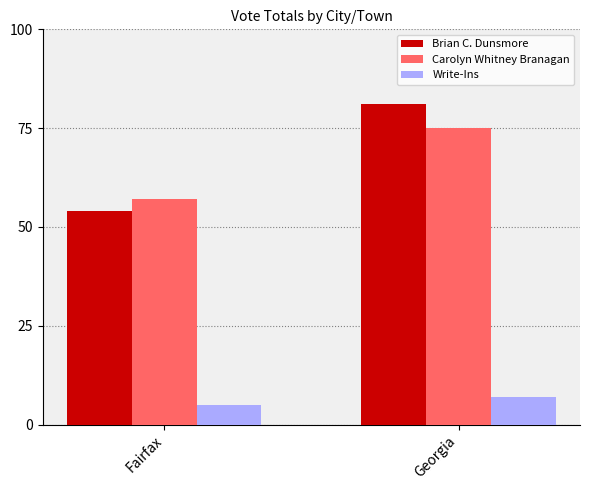

What is the sum of the Carolyn Whitney Branagan values at Fairfax and Georgia?

132